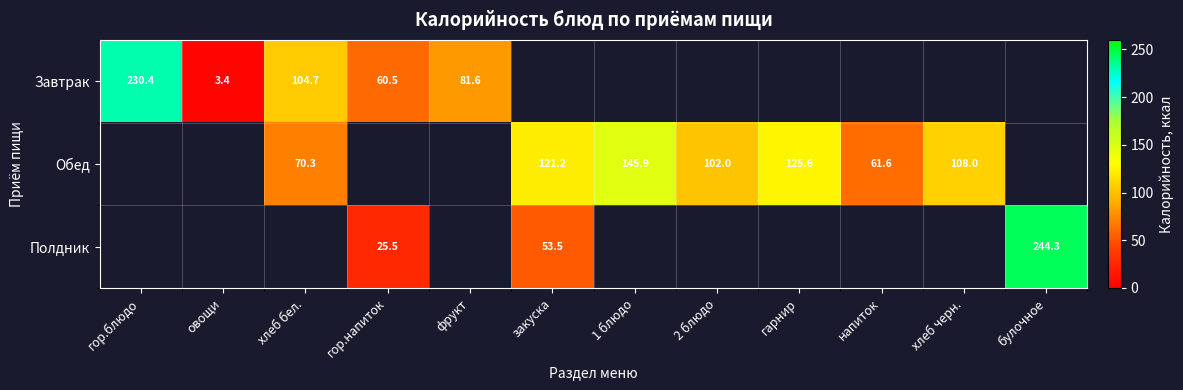

How many distinct data groups are displayed?

3